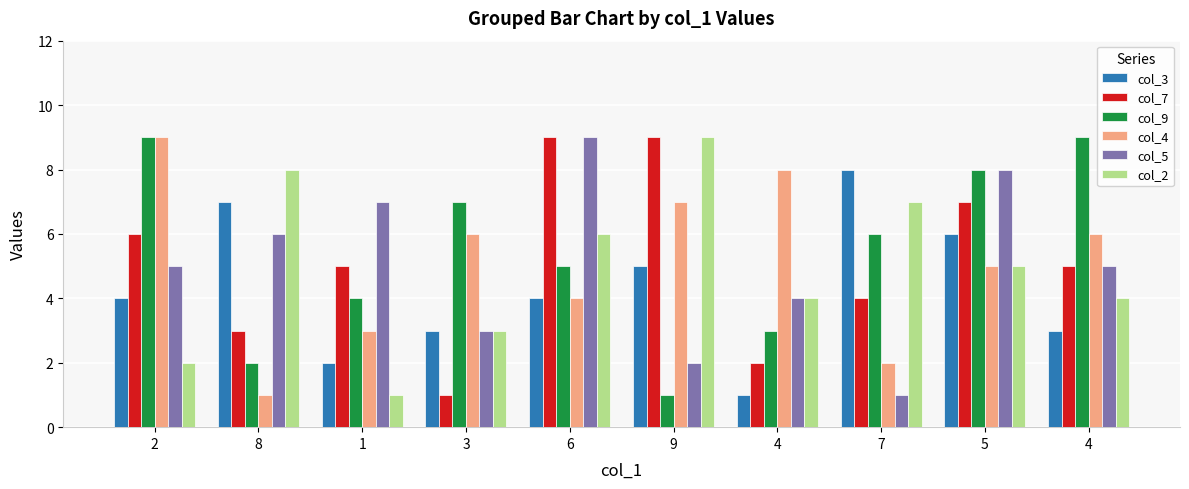

What is the total value across all series at 7?

28